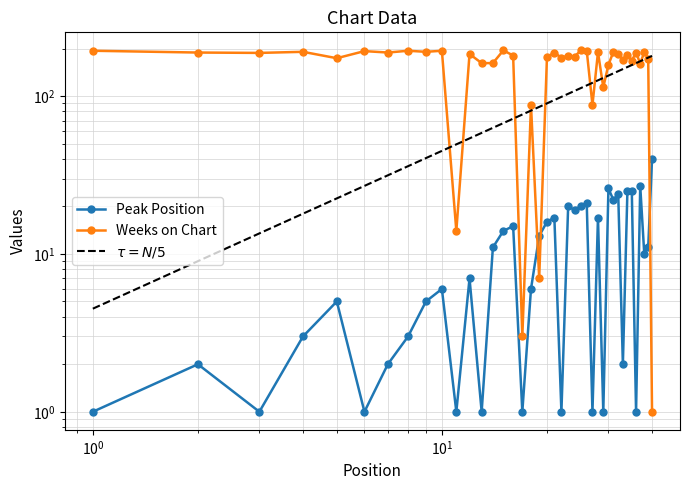

What is the minimum value for Peak Position?

1